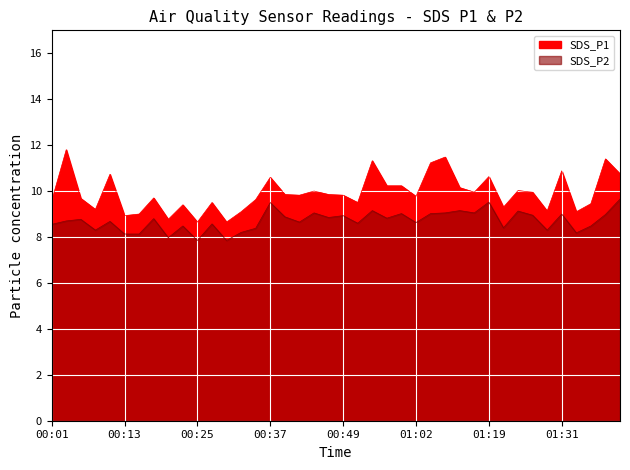

Rank the series by their average value, from lowest to highest.

SDS_P2, SDS_P1